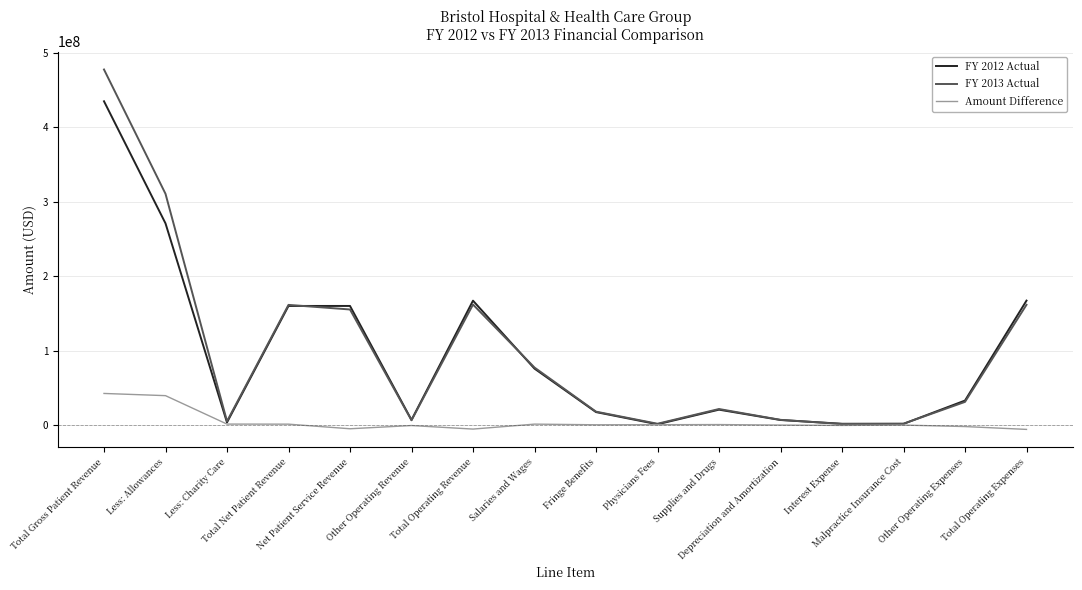

What are all the series names shown in the legend?

FY 2012 Actual, FY 2013 Actual, Amount Difference